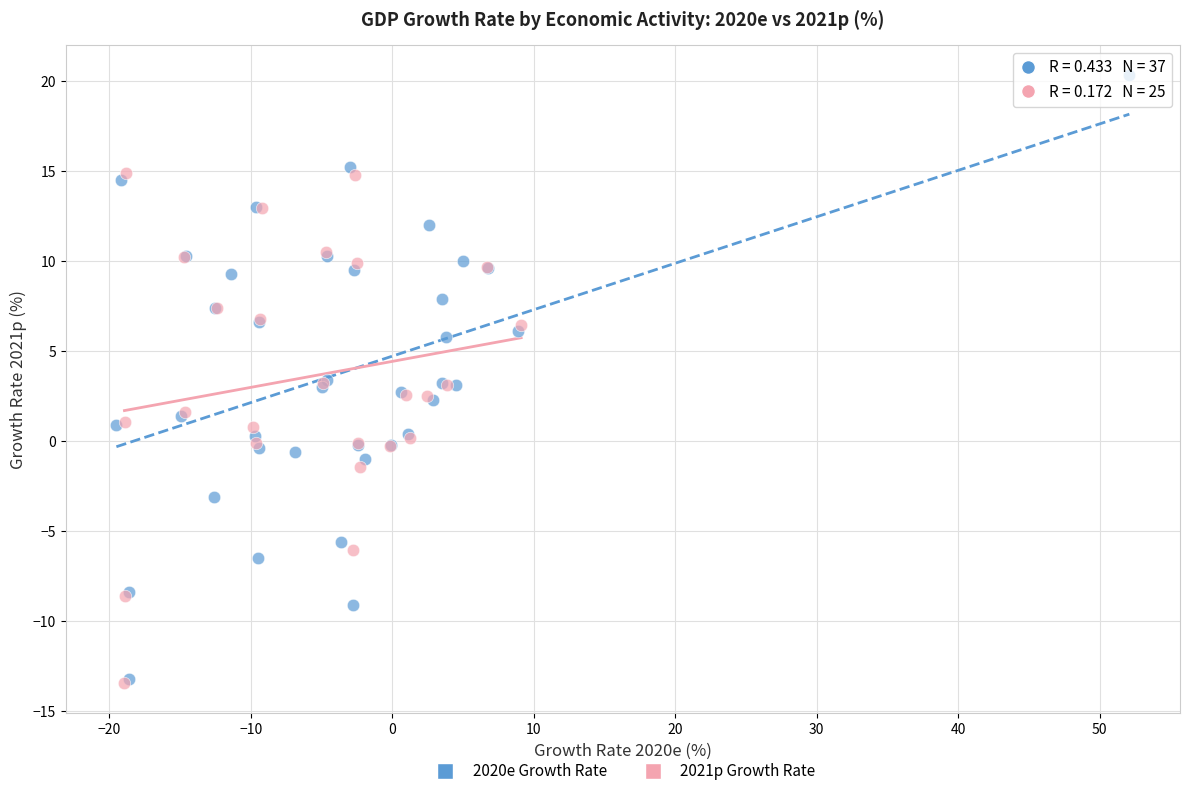

Which series has the widest spread of Y values?

2020e Growth Rate